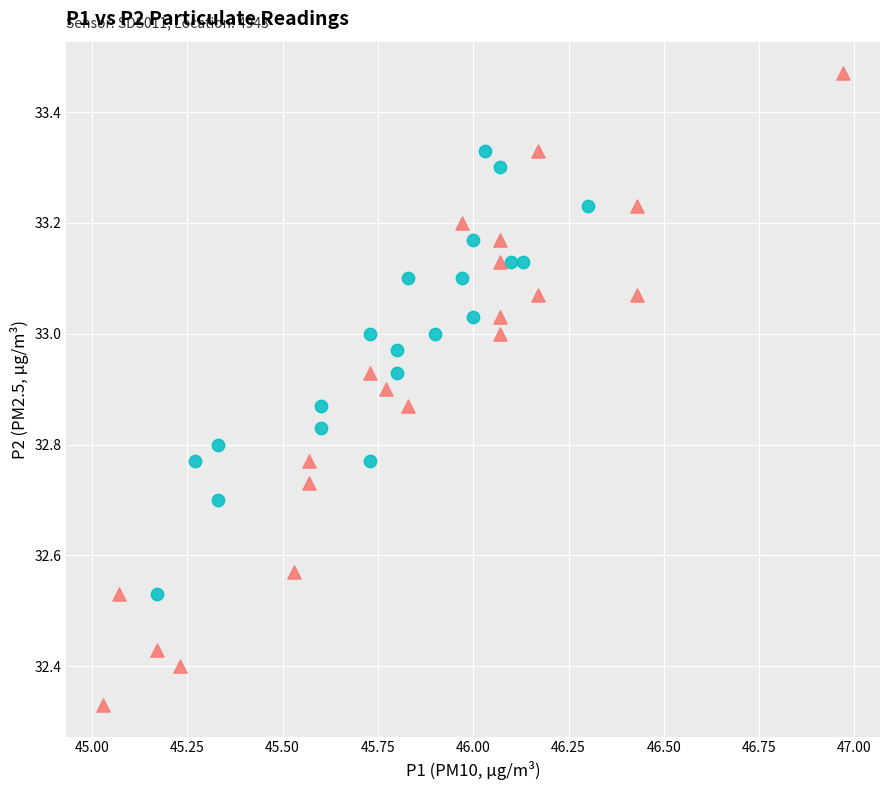

Which series reaches the minimum Y coordinate?

MESSAGE